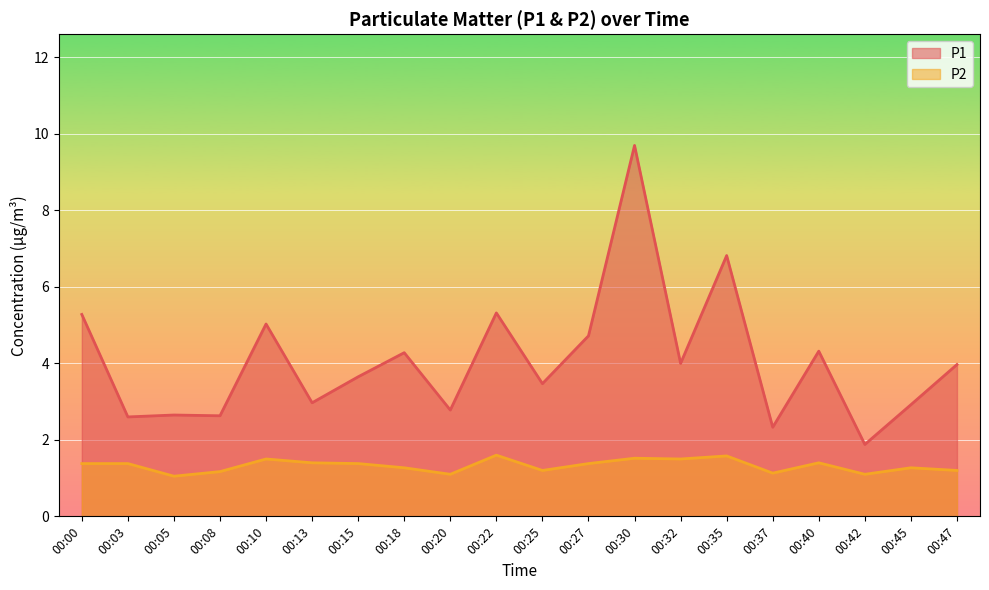

Rank the series at 00:18 from lowest to highest value.

P2, P1